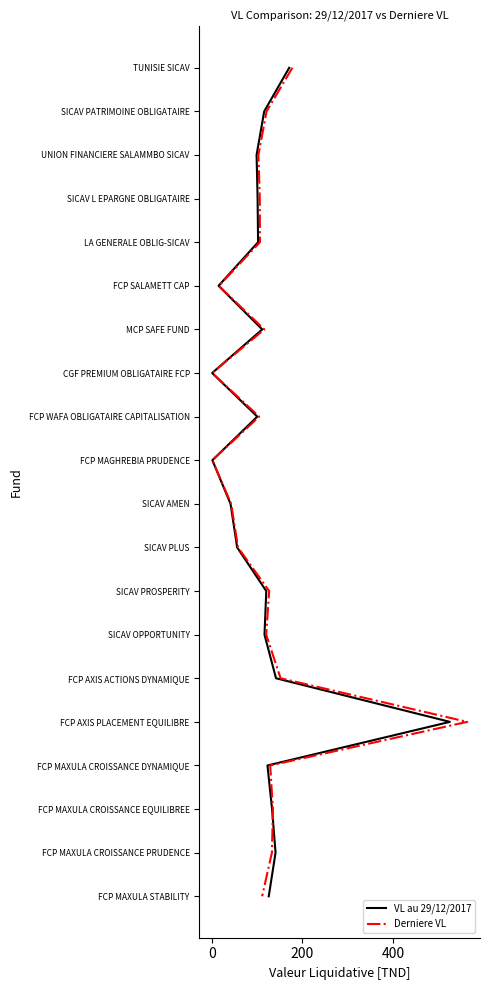

What are all the series names shown in the legend?

VL au 29/12/2017, Derniere VL